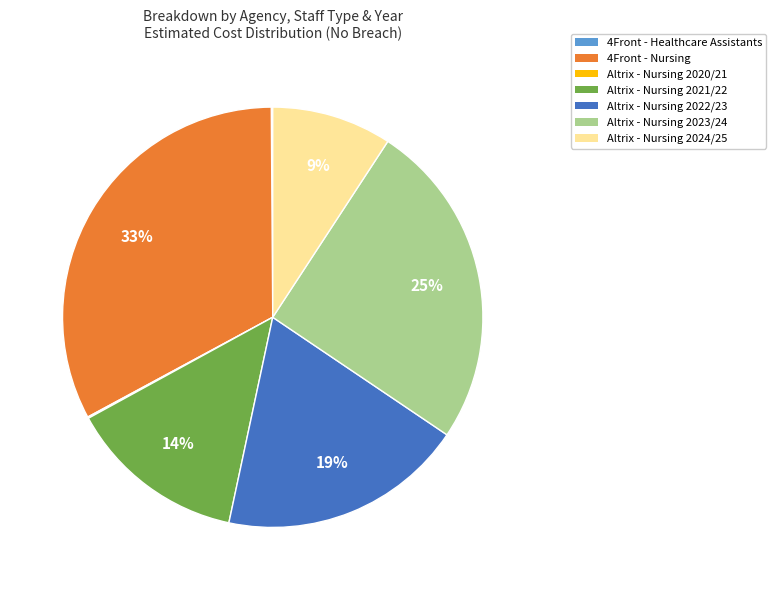

To the nearest percent, what is the difference between the largest and smallest slice percentages?

33%